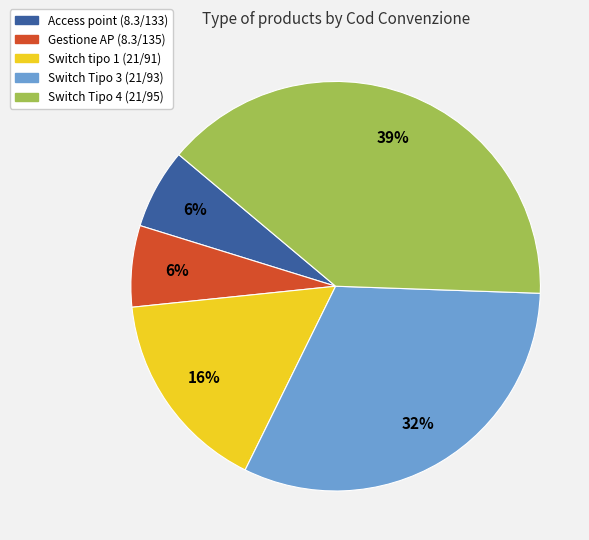

The Switch tipo 1 (21/91) slice represents 16% of the pie. True or false?

True